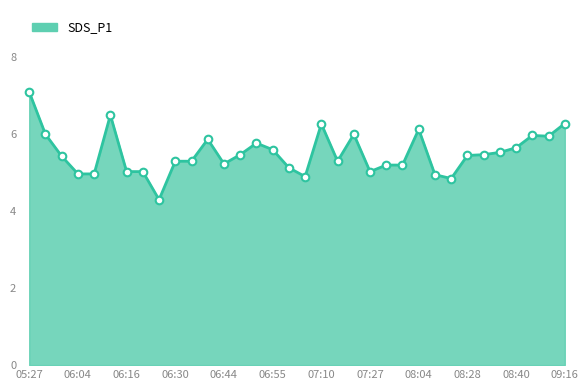

What is the minimum value shown in the chart?

4.3